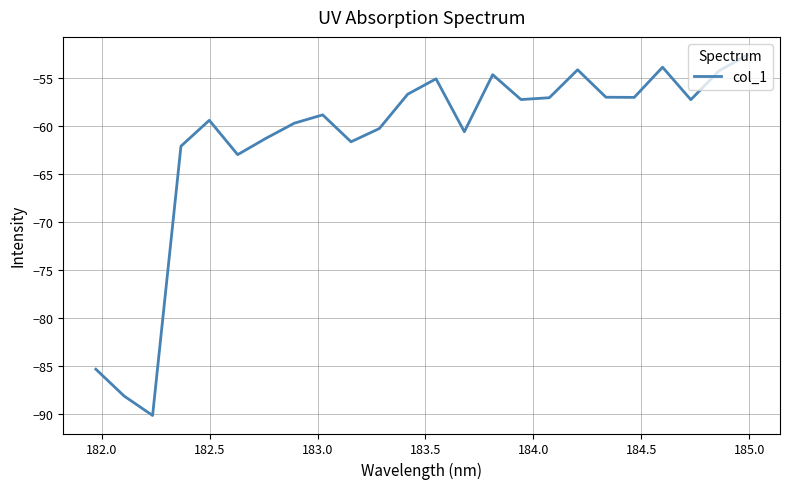

What is the minimum value shown in the chart?

-90.2